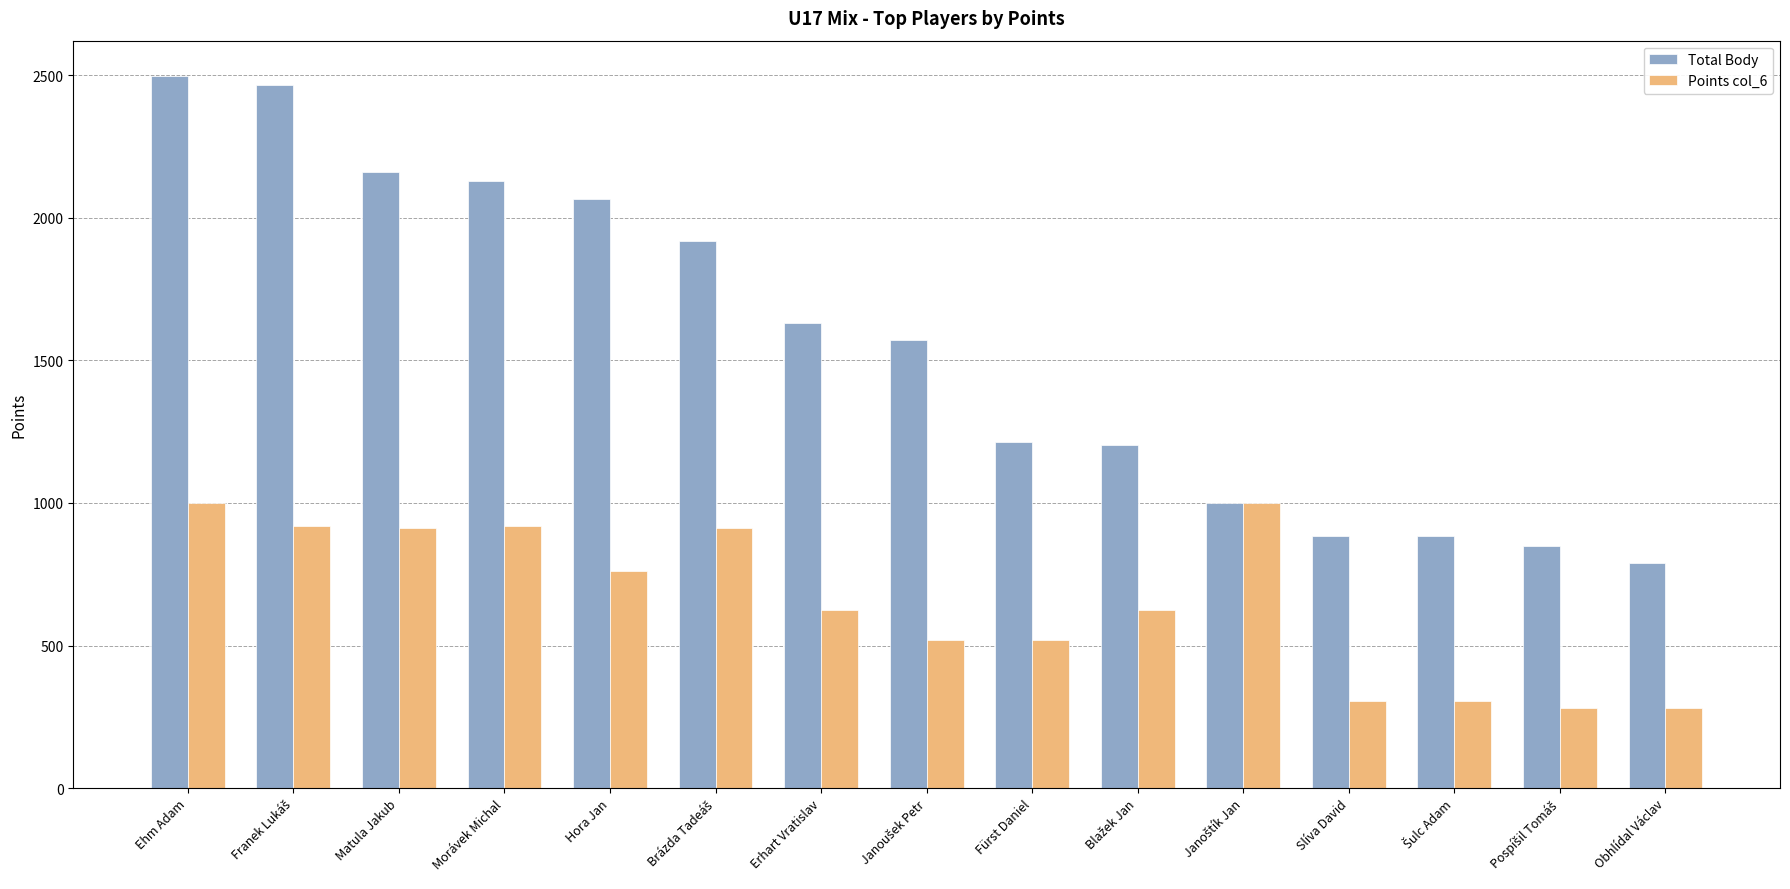

What is the sum of the Points col_6 values at Obhlídal Václav and Matula Jakub?

1192